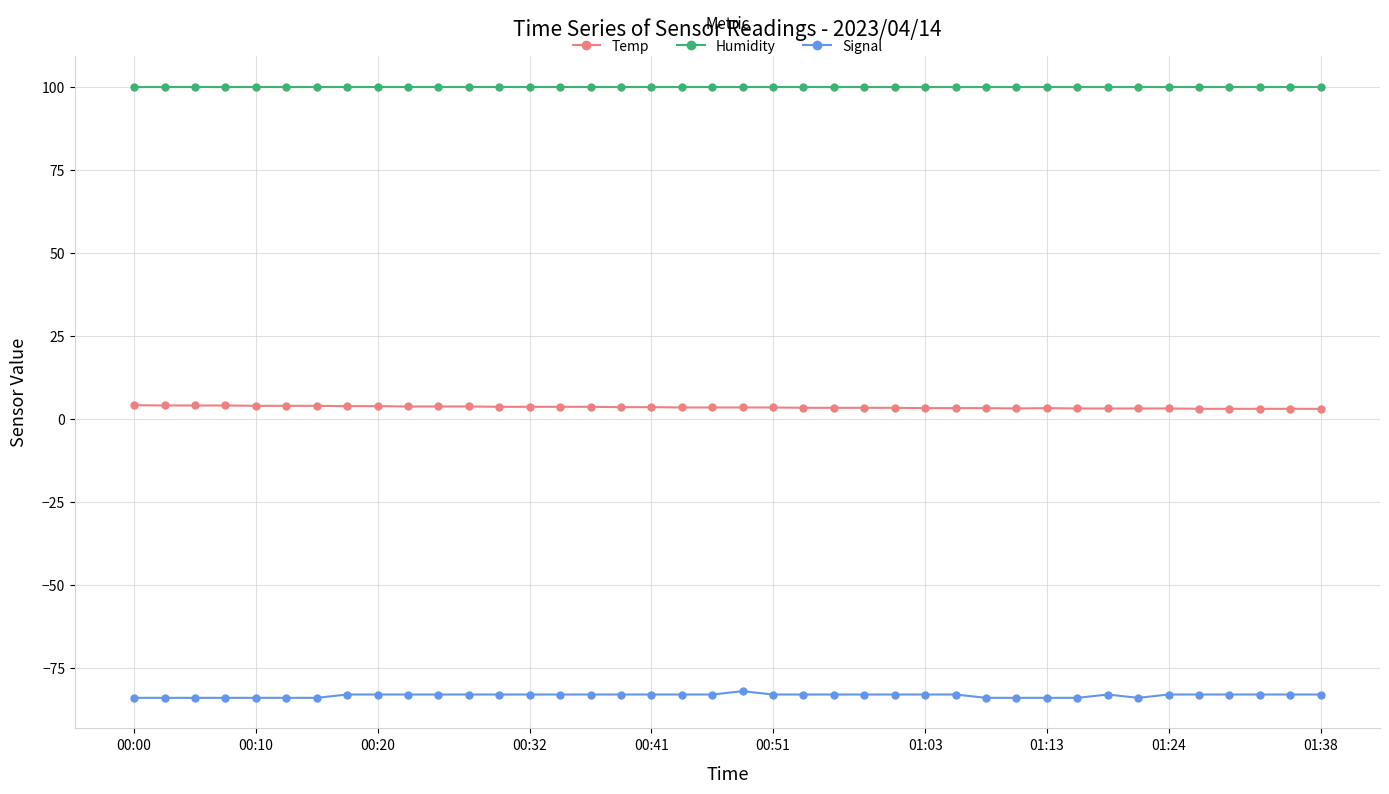

True or false: Humidity and Temp cross at least once.

False